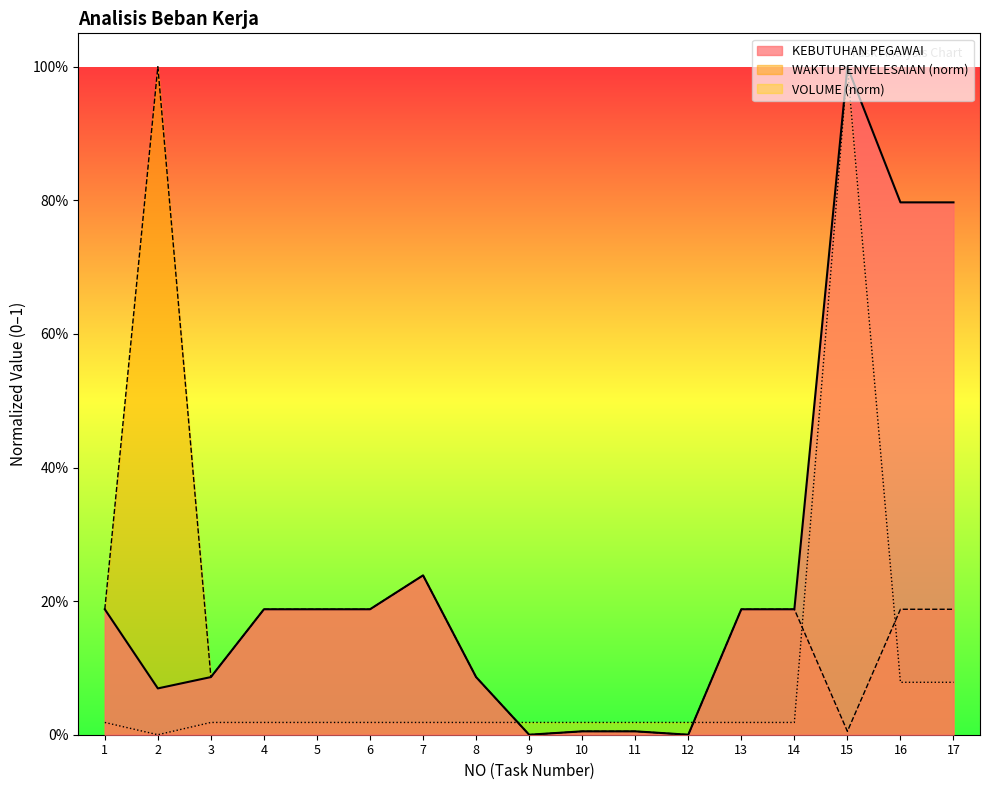

How many values in the KEBUTUHAN PEGAWAI series exceed 0?

15